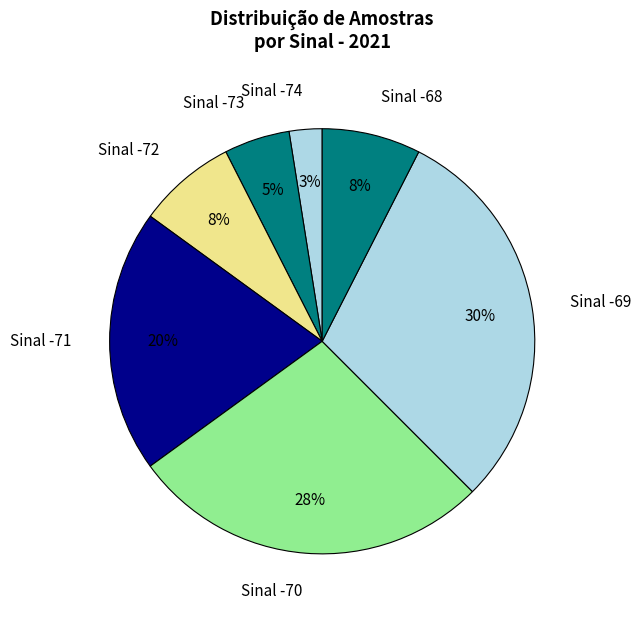

How many slices are in this pie chart?

7